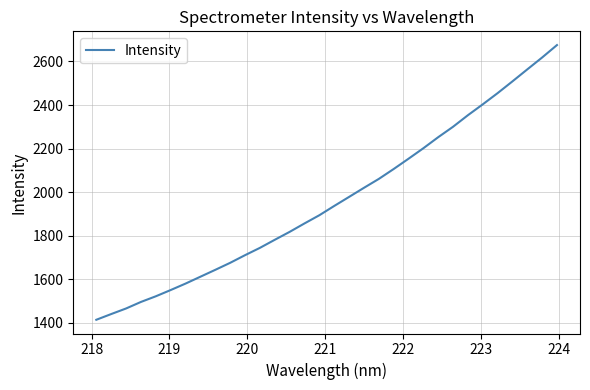

What is the average value?

1962.2